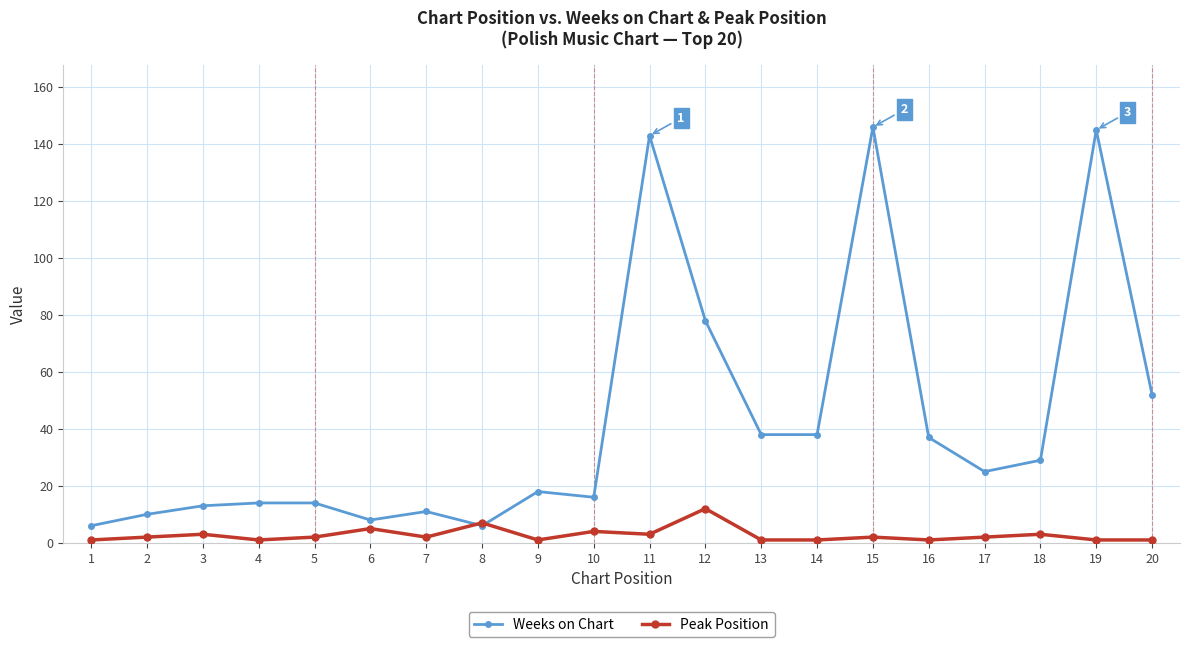

At how many categories does at least one series exceed 87?

3